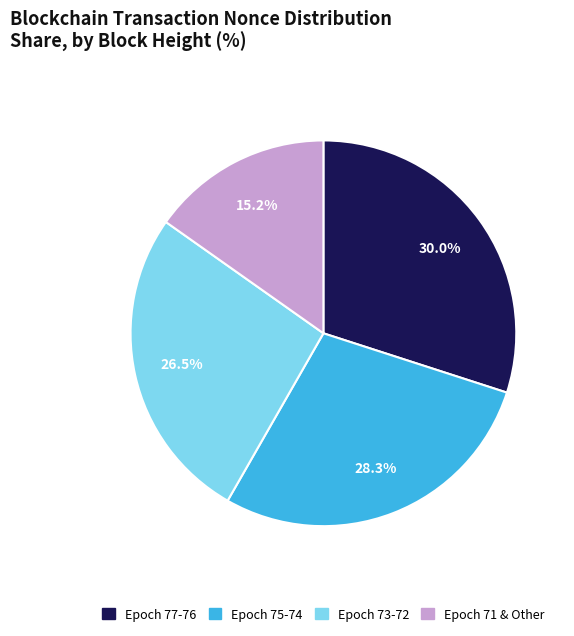

Is there a majority slice in this chart?

No